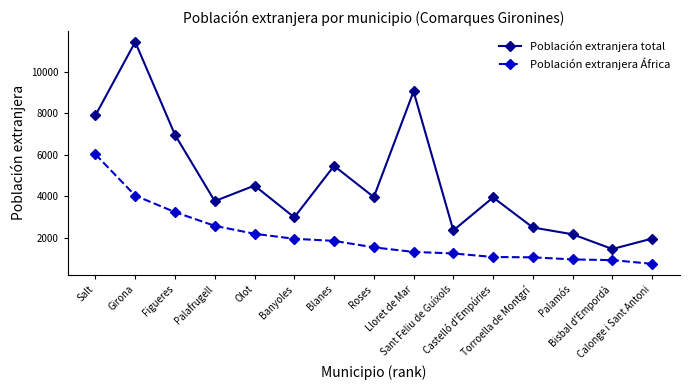

What is the total value across all series at Salt?

13898